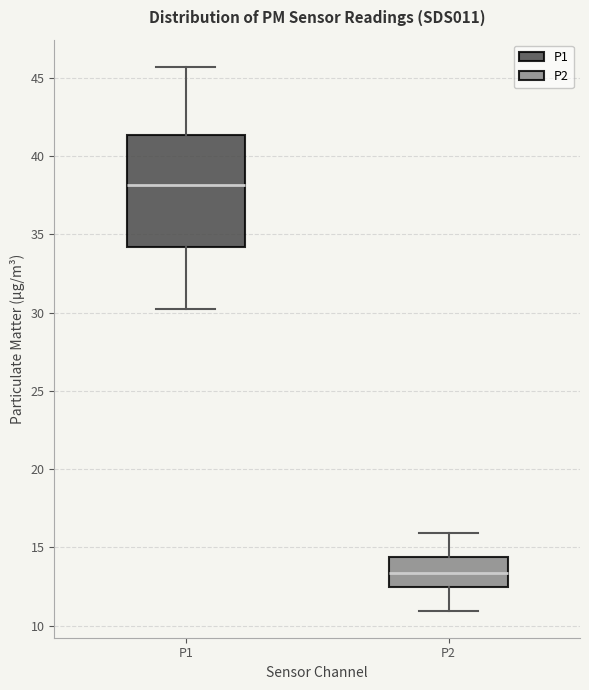

Where does the lower whisker of the box for P1 end on the y-axis? The values are not printed on the chart, so give them approximately, as read against the axis.

30.0